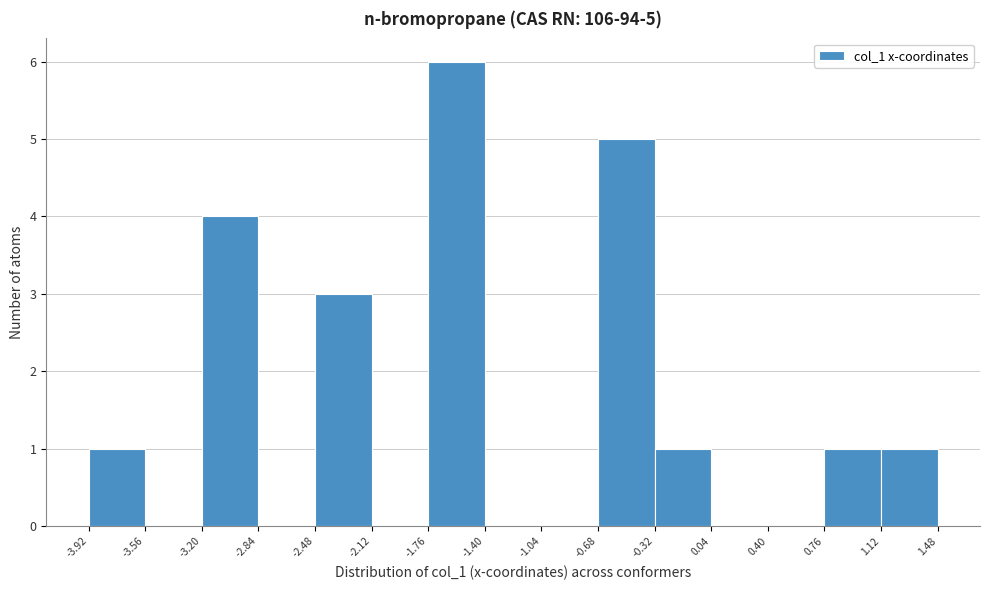

Over which range of the x-axis is the bar tallest?

-1.76 to -1.40